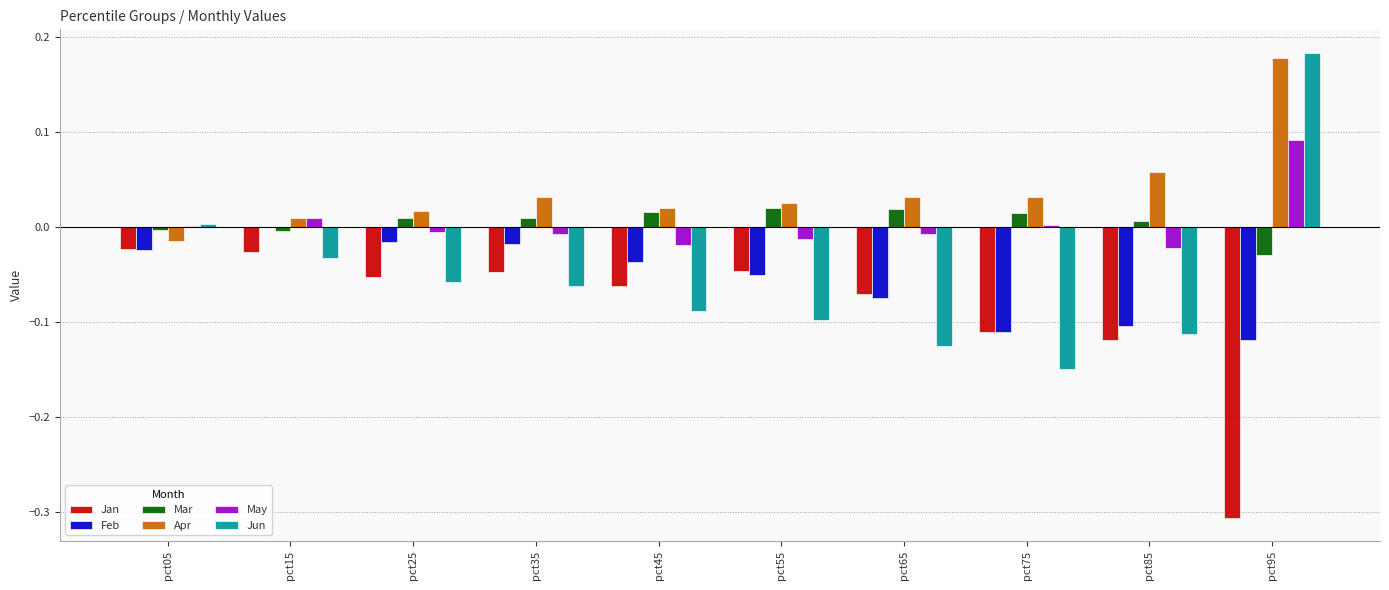

Count the number of data series in this chart.

6